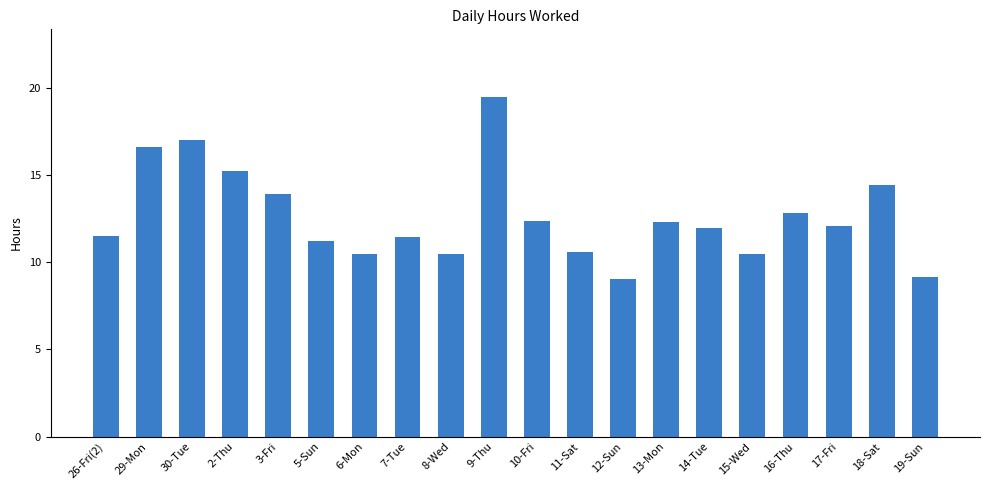

What is the sum of all values?

252.3